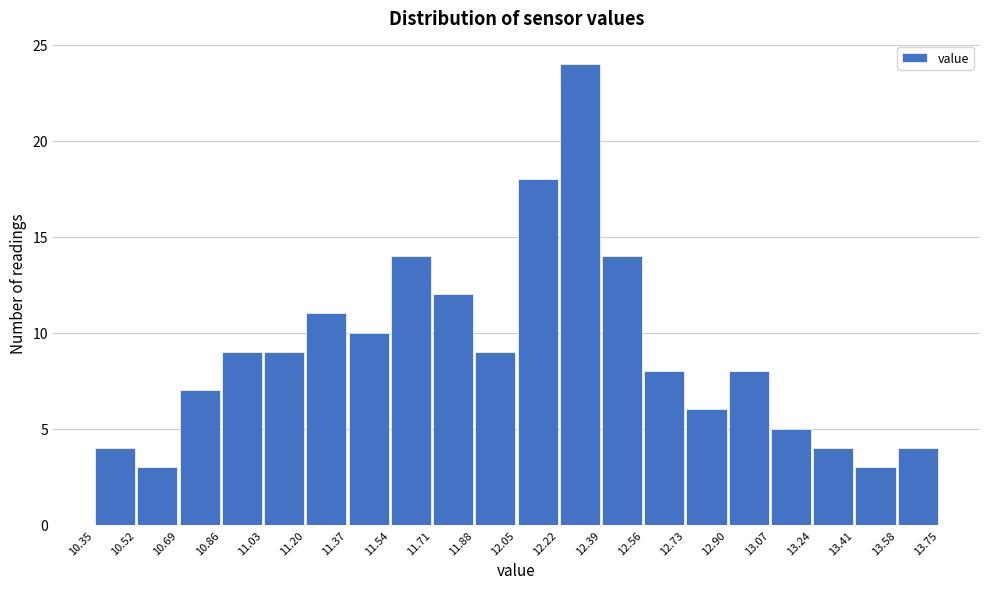

How tall is the bar that spans 12.73 to 12.90 on the x-axis? The values are not printed on the chart, so give them approximately, as read against the axis.

6